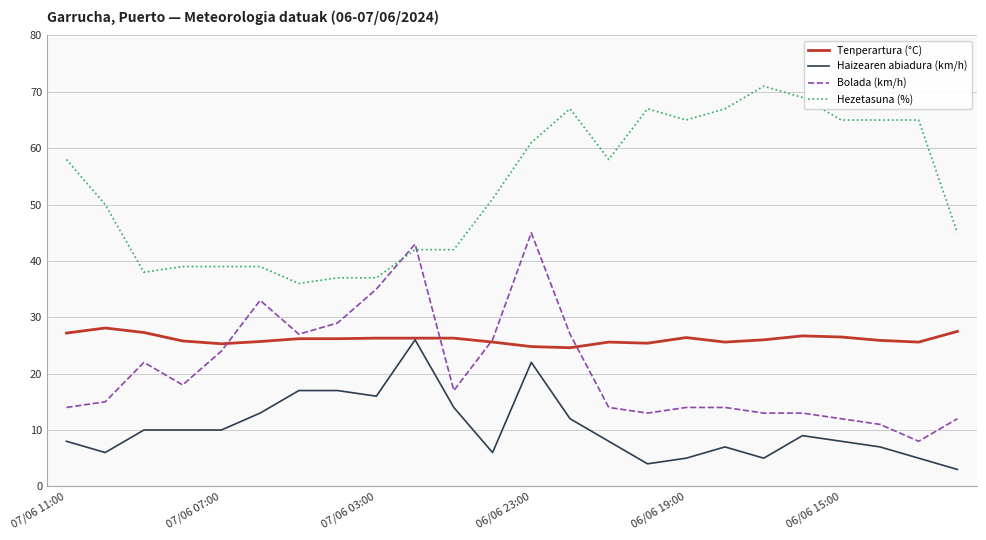

What is the highest value of the Haizearen abiadura (km/h) series?

26.0